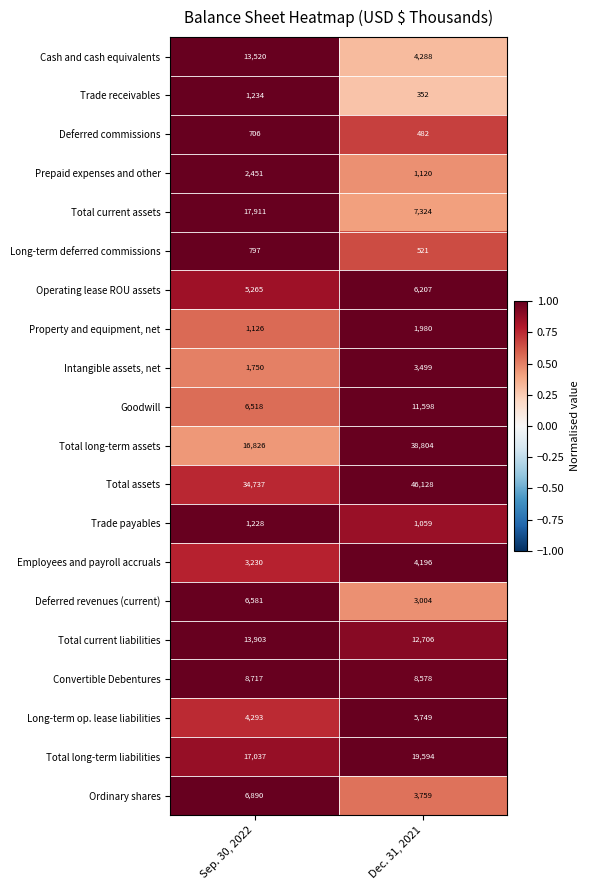

Which series has the widest spread of values?

Total long-term assets